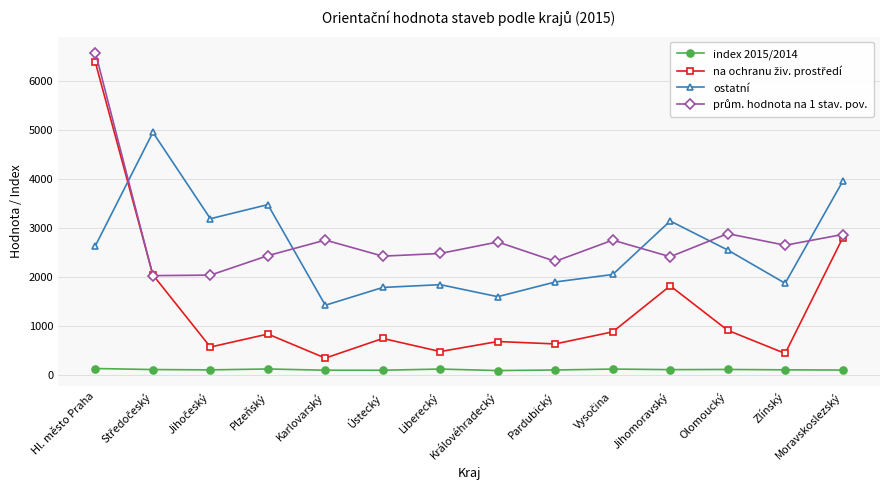

How many lines are shown in the chart?

4